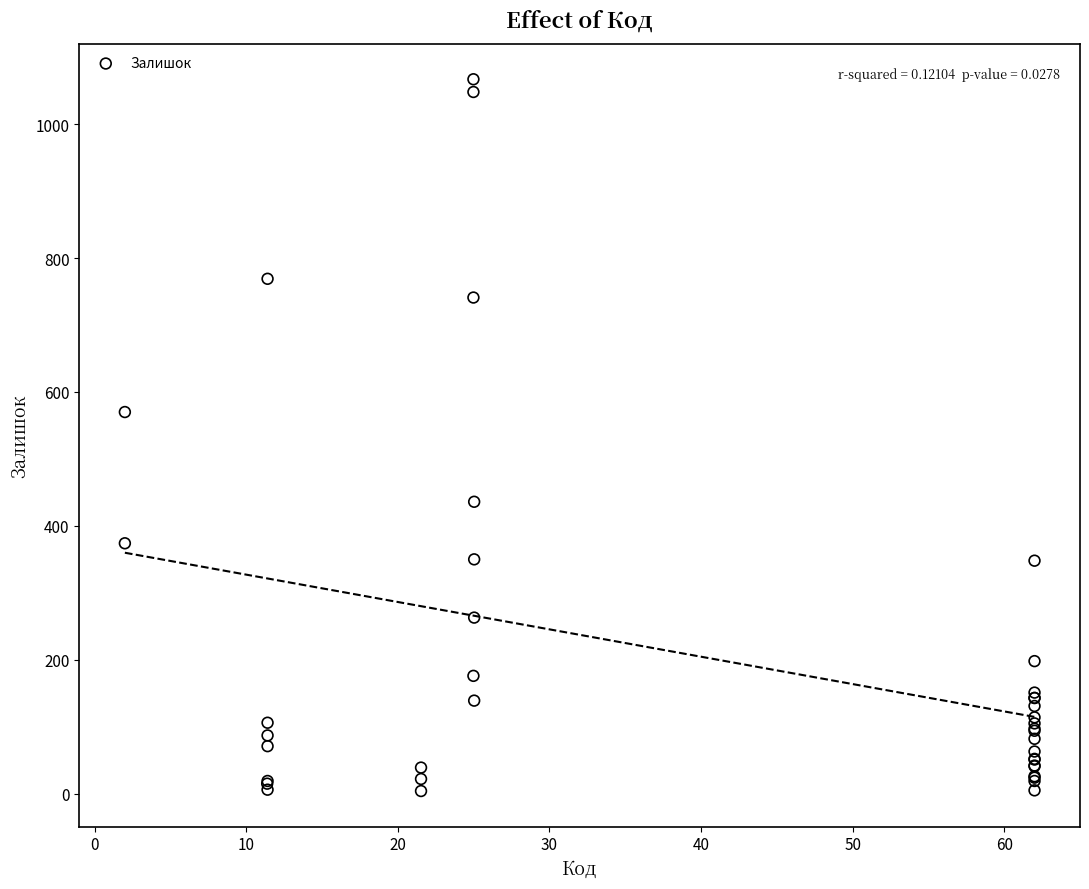

What Y value in the scatter plot is closest to 535?

570